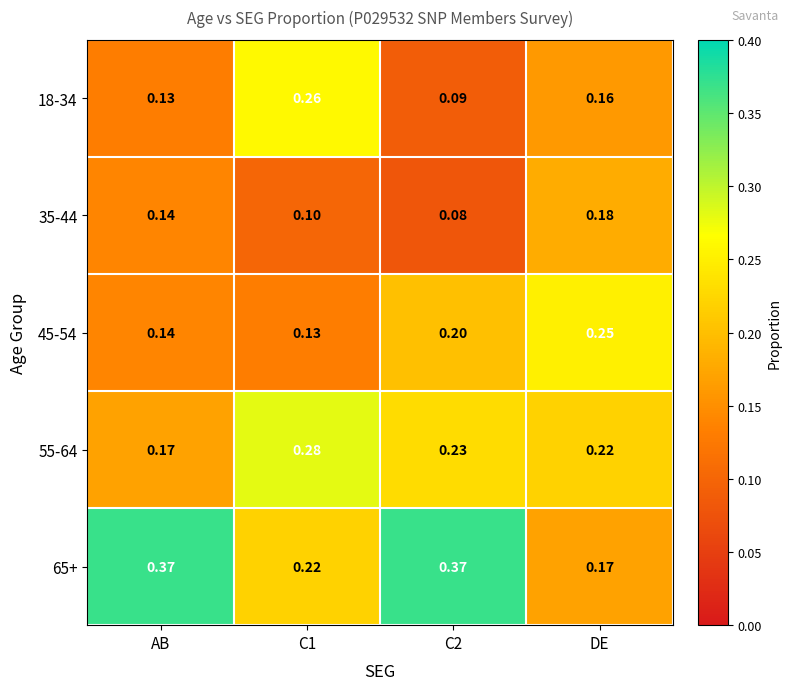

Is the value of 18-34 at C2 greater than the value of 45-54 at C2?

No